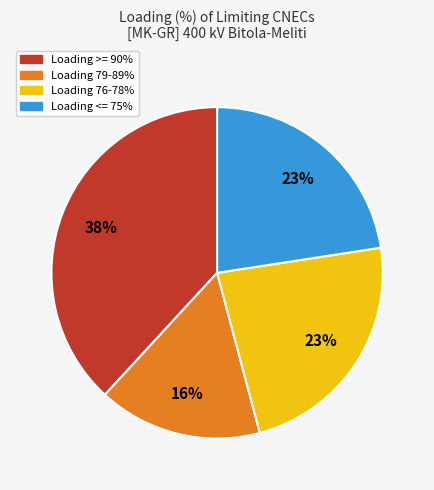

To the nearest percent, what is the difference between the largest and smallest slice percentages?

22%